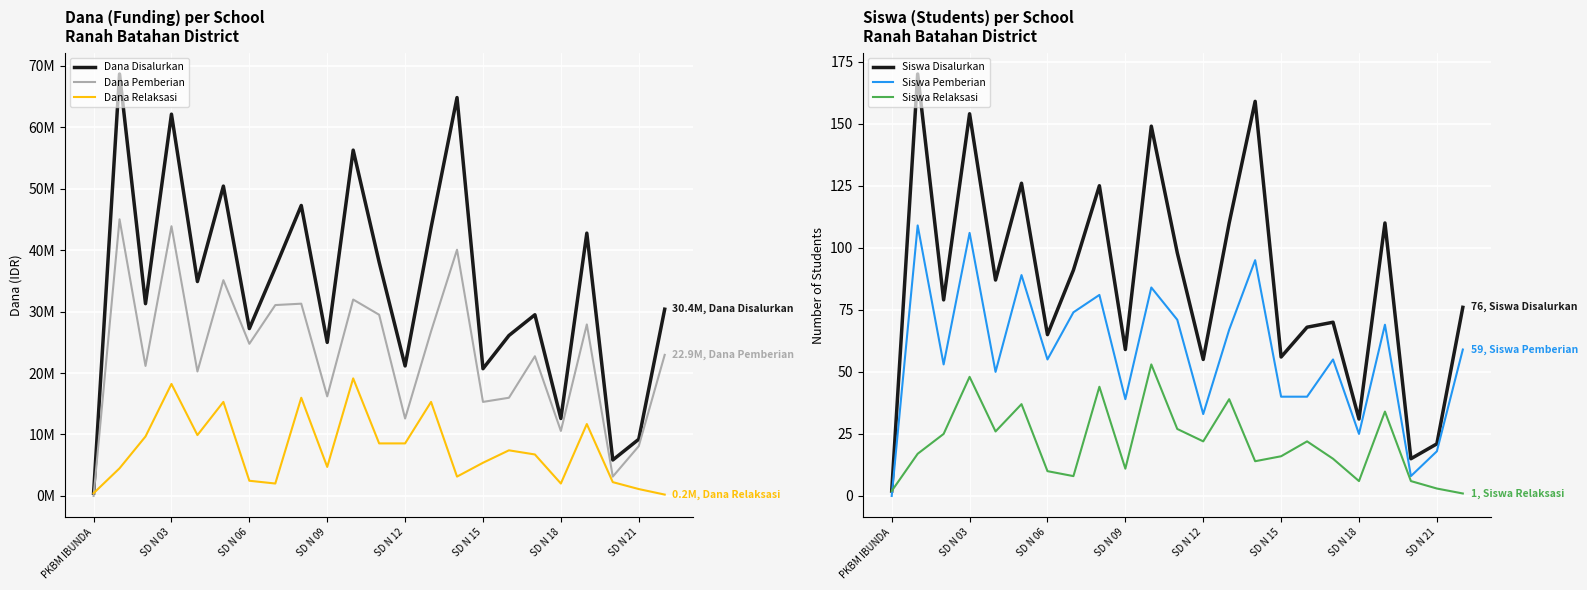

Is the value of Siswa Disalurkan at SD N 18 greater than the value of Siswa Relaksasi at SD N 09?

Yes